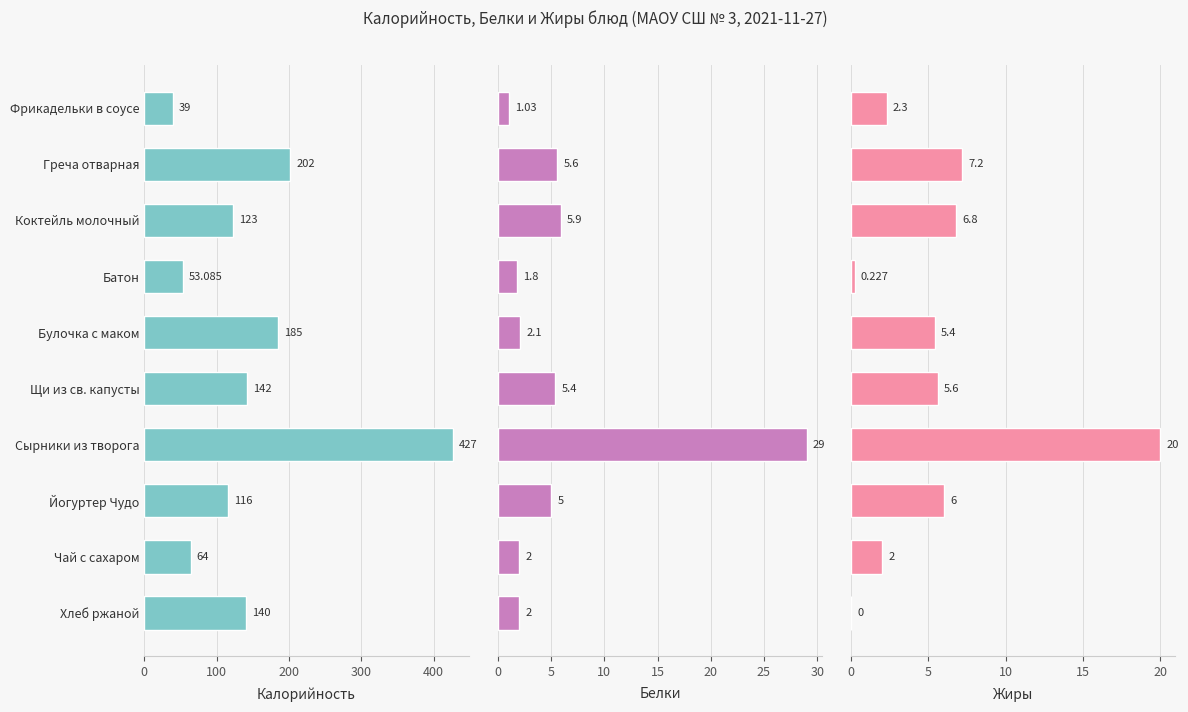

What is the difference between the Калорийность values at Чай с сахаром and Йогуртер Чудо?

52.0